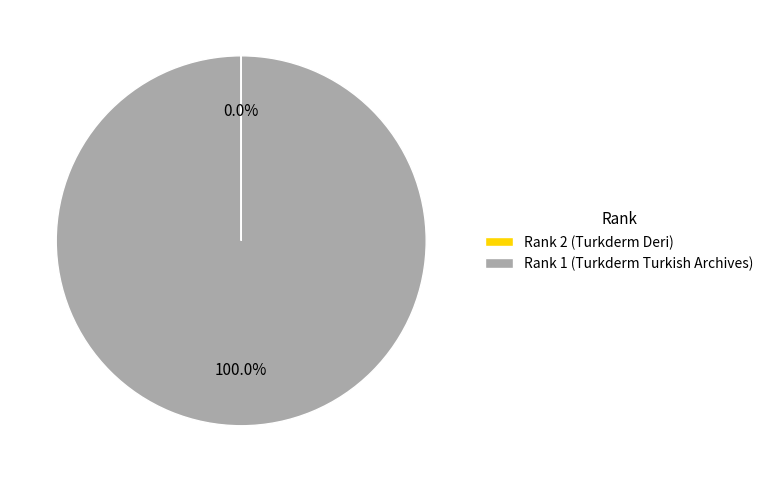

Which slice represents more than half of the pie?

Rank 1 (Turkderm Turkish Archives)